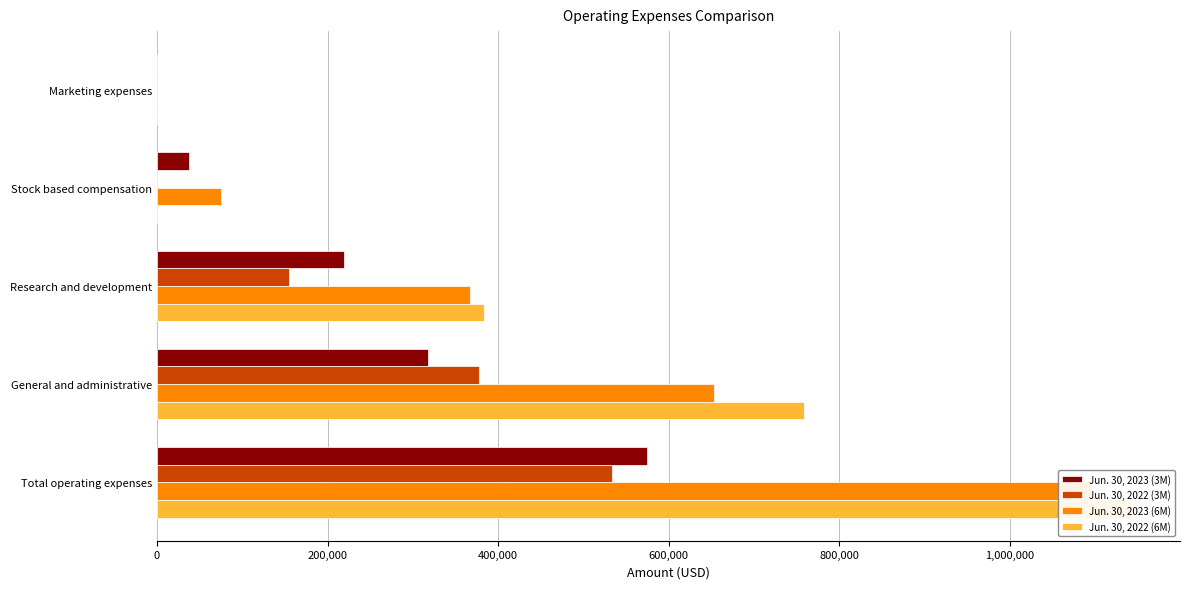

Between General and administrative and Total operating expenses, which is larger?

Total operating expenses